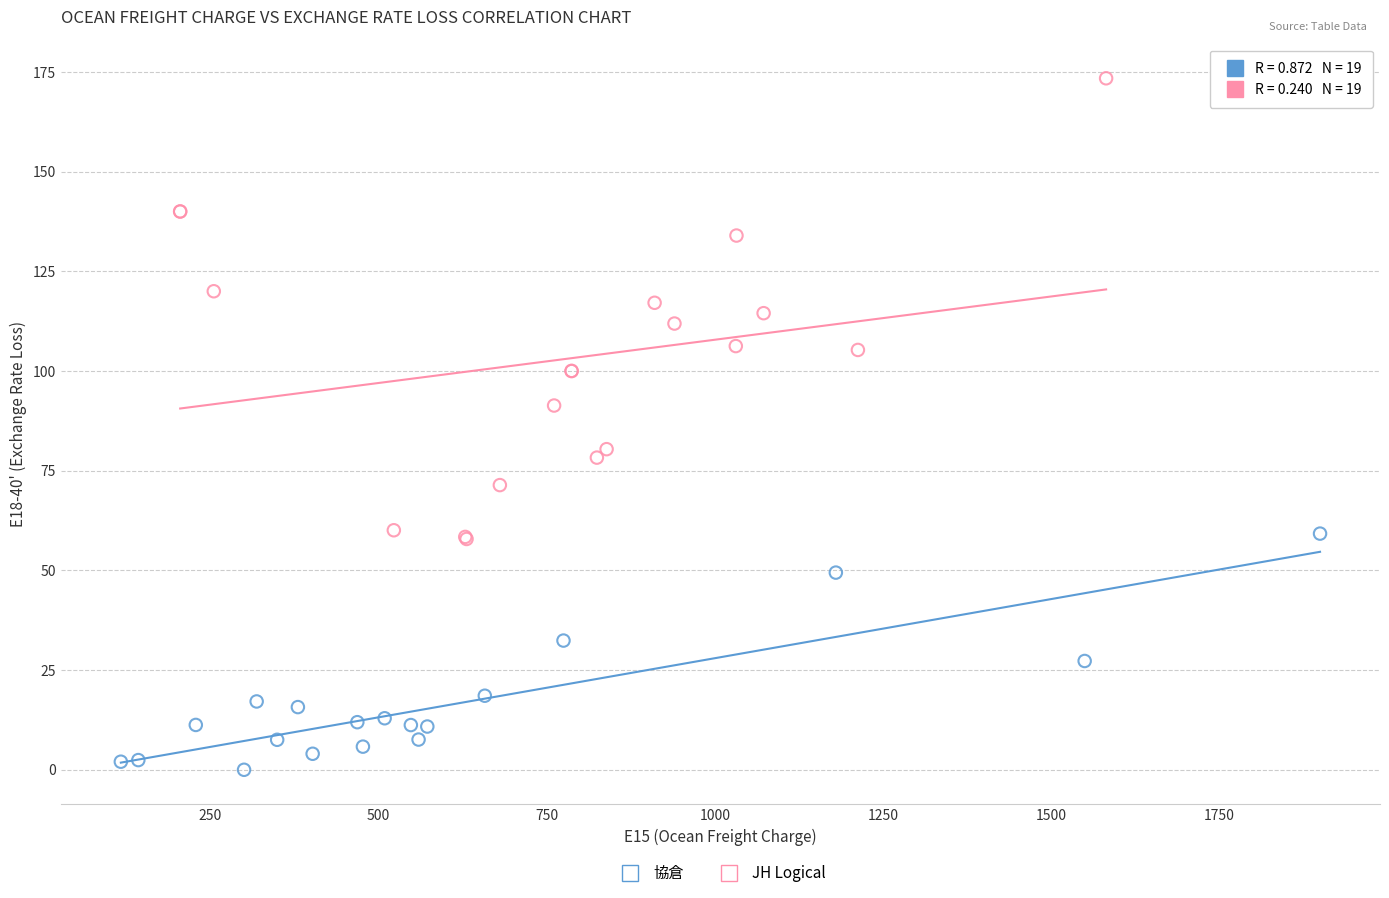

Which series has the largest Y range (max minus min)?

JH Logical